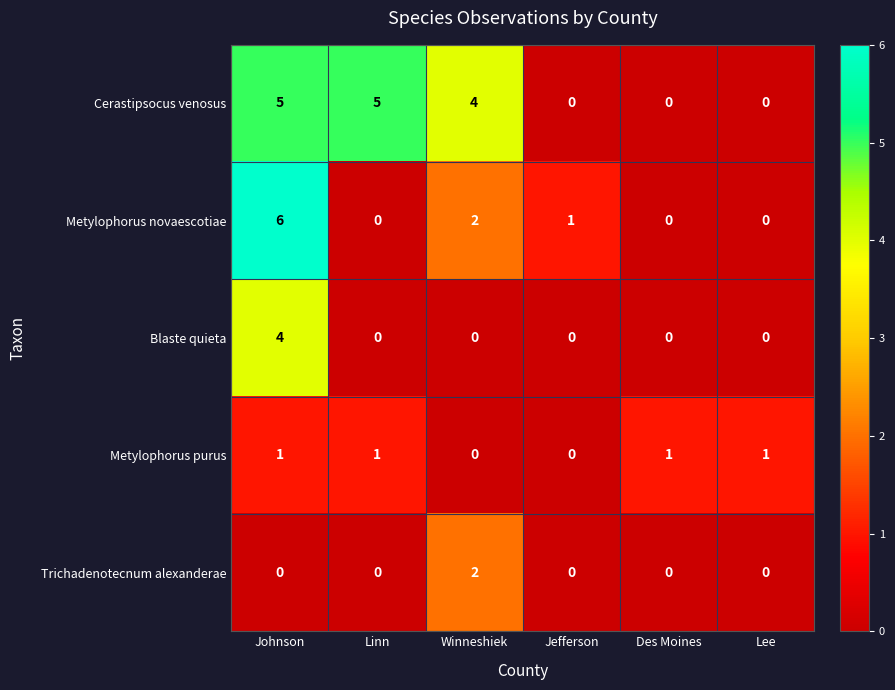

Between Winneshiek and Des Moines, which series saw the biggest shift?

Cerastipsocus venosus